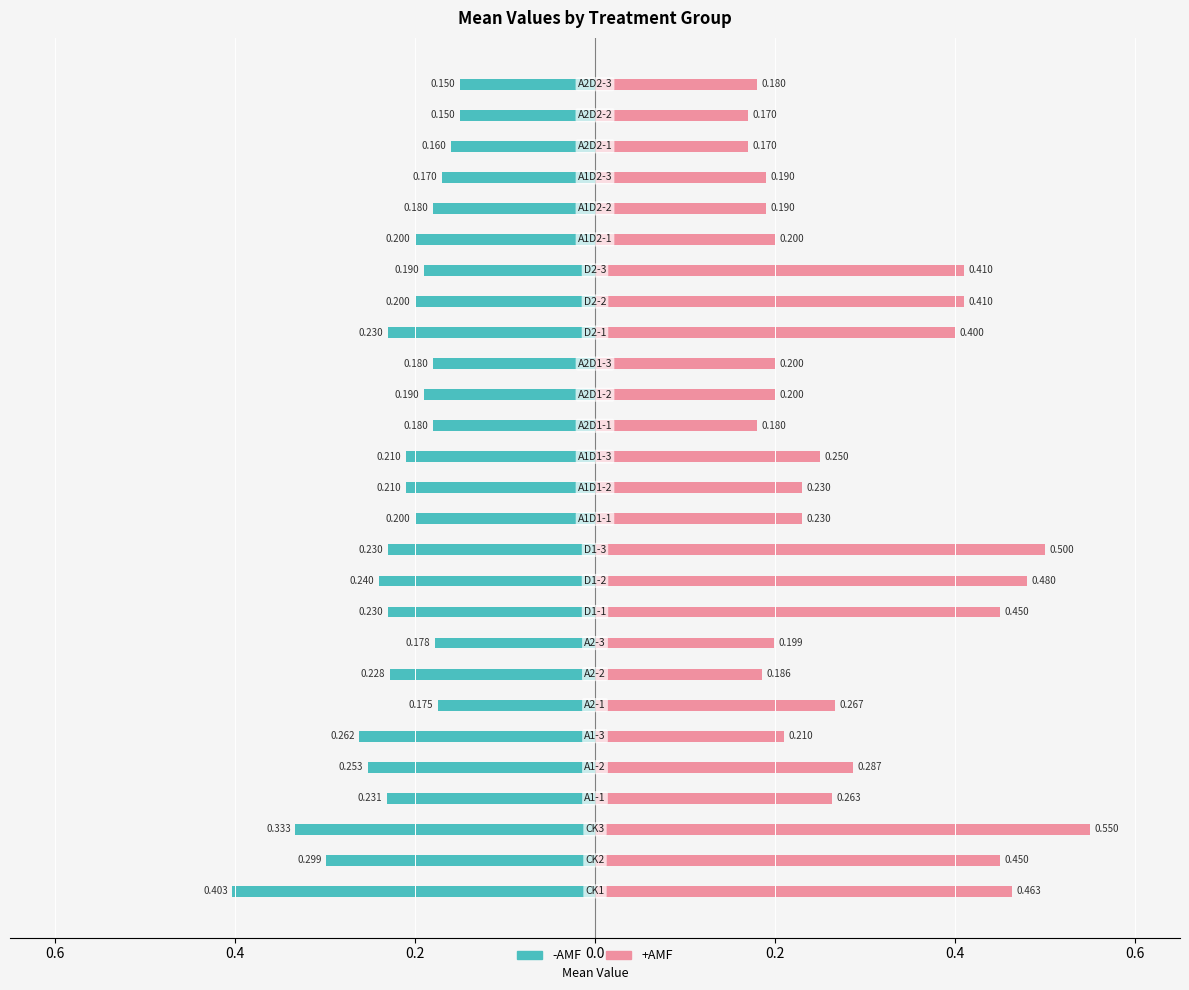

Reading right to left, transcribe all the data shown in this chart.

-AMF: -0.1	-0.1	-0.2	-0.2	-0.2	-0.2	-0.2	-0.2	-0.2	-0.2	-0.2	-0.2	-0.2	-0.2	-0.2	-0.2	-0.2	-0.2	-0.2	-0.2	-0.2	-0.3	-0.3	-0.2	-0.3	-0.3	-0.4
+AMF: 0.2	0.2	0.2	0.2	0.2	0.2	0.4	0.4	0.4	0.2	0.2	0.2	0.2	0.2	0.2	0.5	0.5	0.5	0.2	0.2	0.3	0.2	0.3	0.3	0.6	0.5	0.5